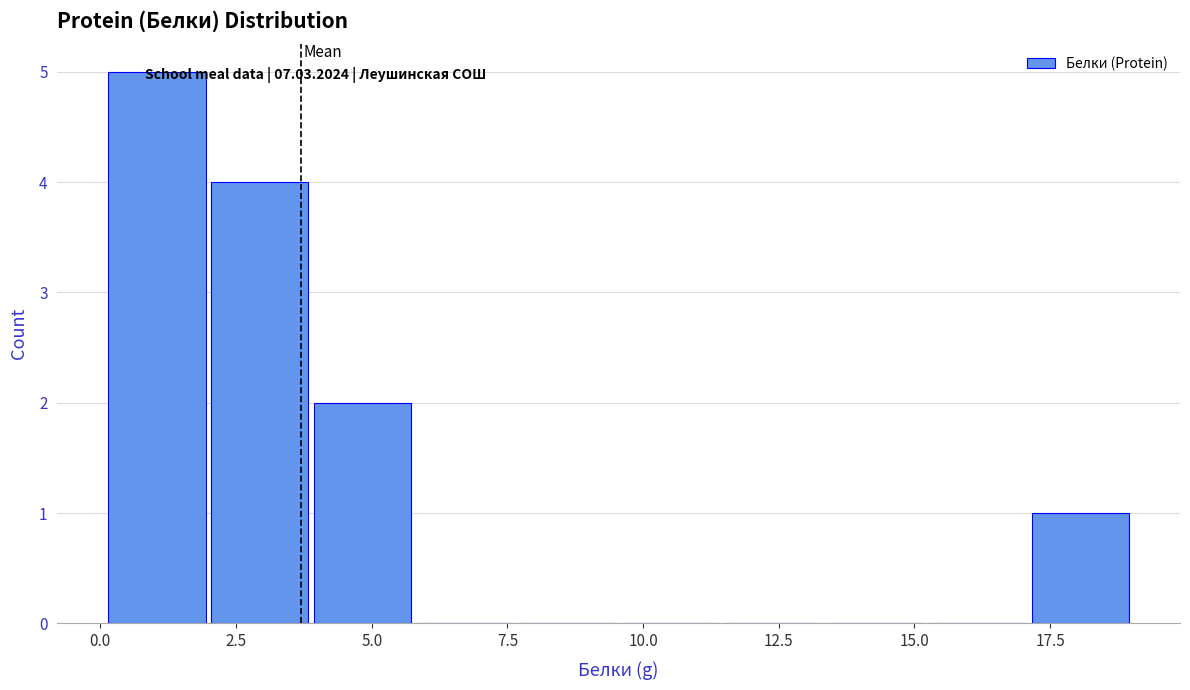

Around what value on the x-axis is the tallest bar? Give the approximate position of its centre, as read against the axis.

1.0